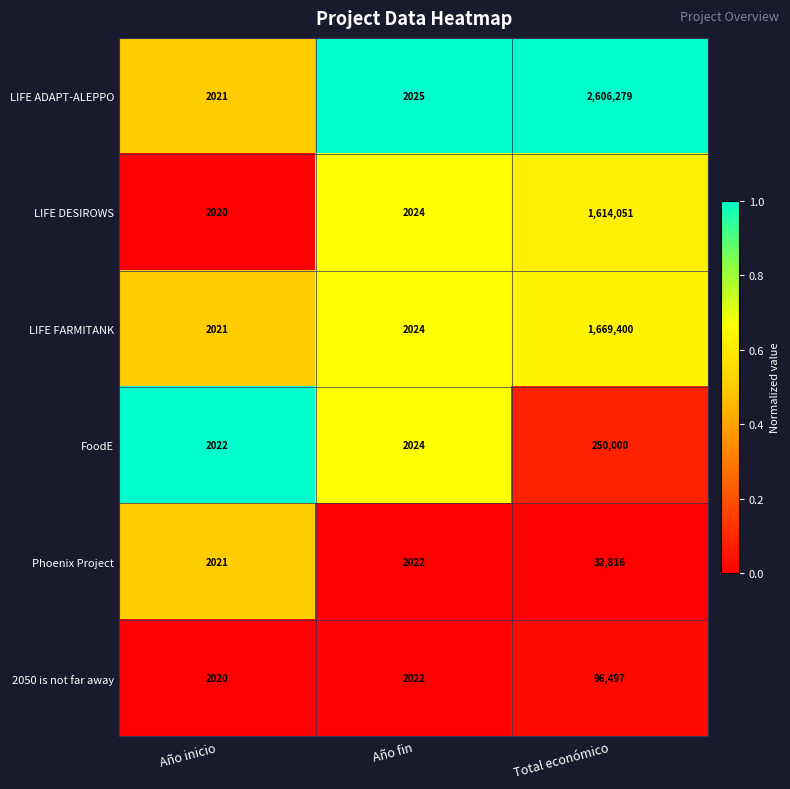

Reading left to right, extract all data points from this chart.

LIFE ADAPT-ALEPPO: 2021	2025	2606279
LIFE DESIROWS: 2020	2024	1614051
LIFE FARMITANK: 2021	2024	1669400
FoodE: 2022	2024	250000
Phoenix Project: 2021	2022	32816
2050 is not far away: 2020	2022	96497